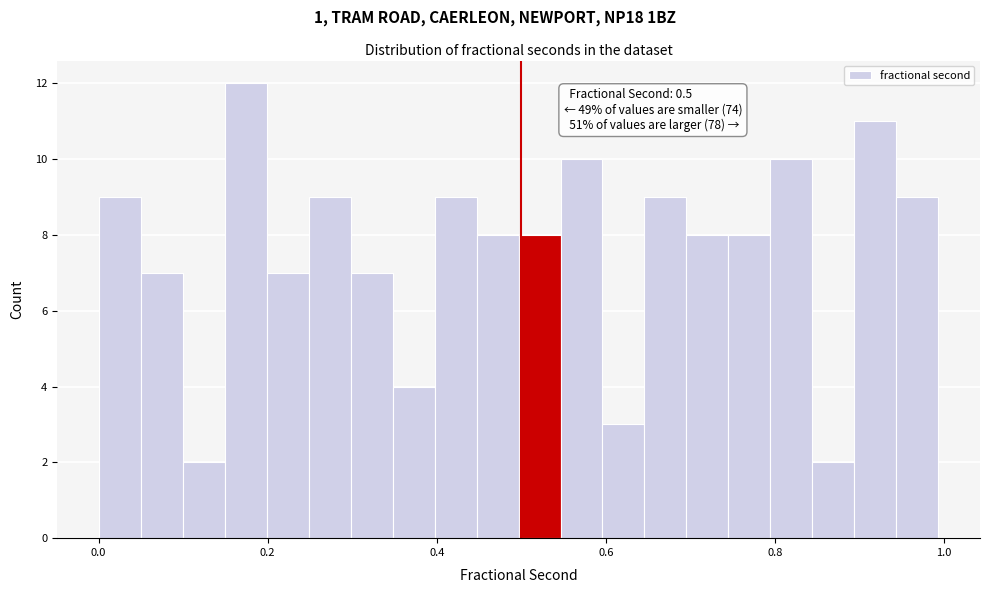

Read against the x-axis, roughly where is the centre of the tallest bar?

0.18